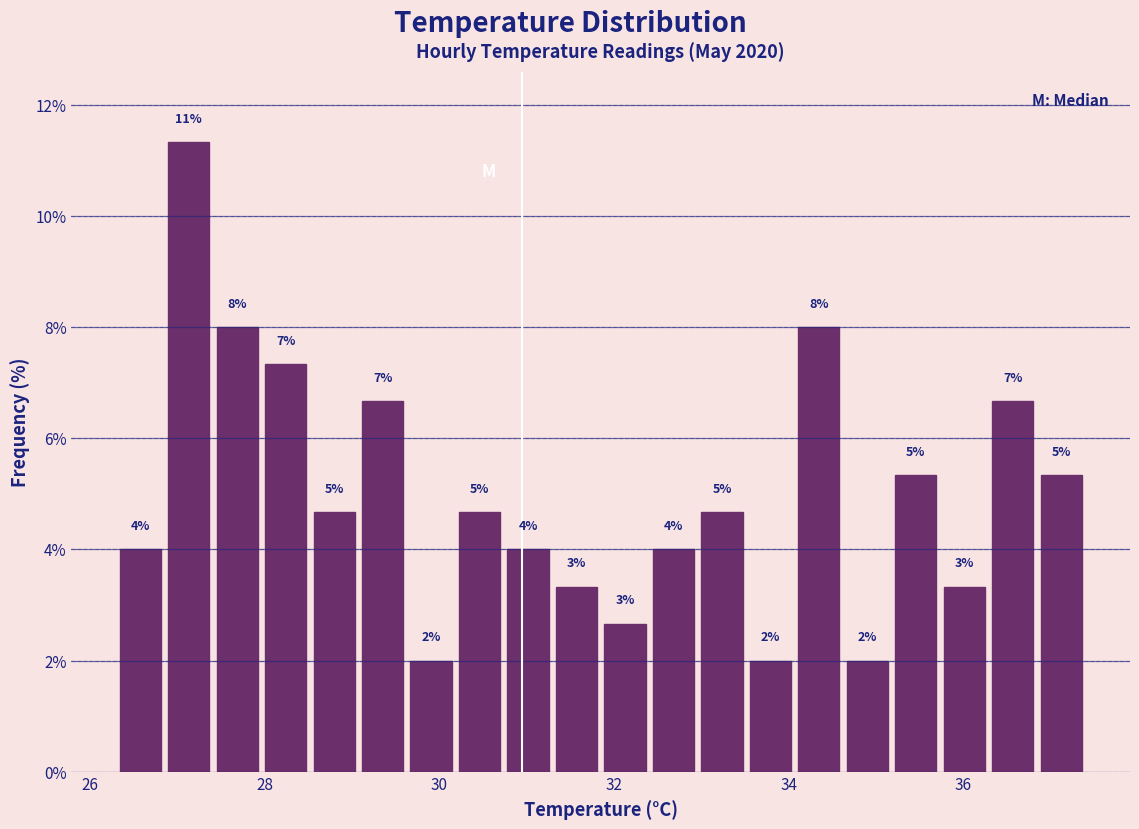

Read against the x-axis, roughly where is the centre of the tallest bar?

27.2